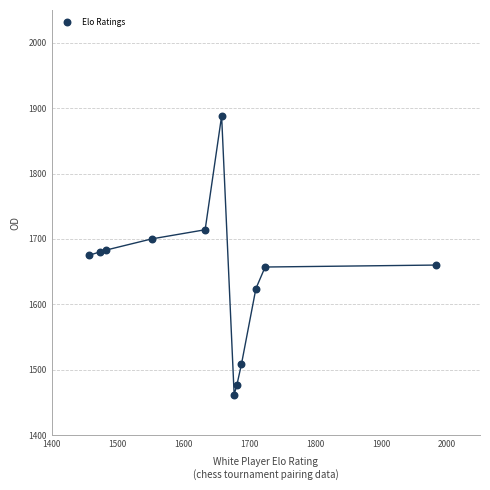

What is the range of X values (max minus min)?

526